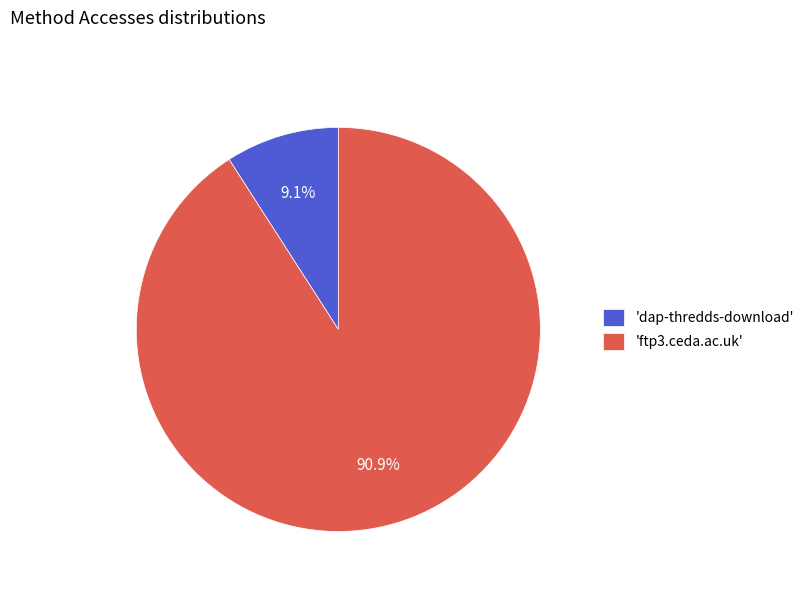

What is the largest slice in the pie chart?

'ftp3.ceda.ac.uk'